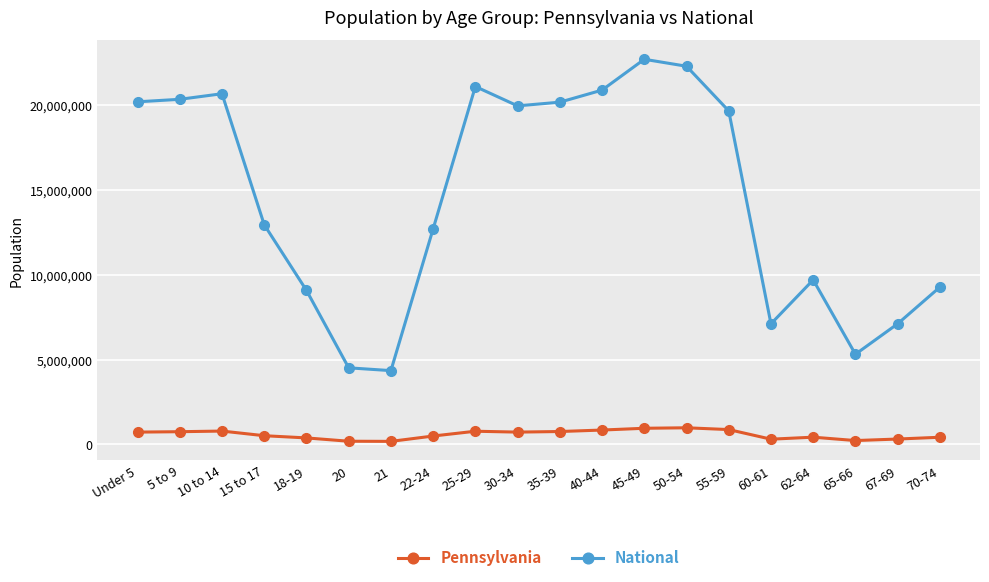

Which series has the largest total across all categories?

National